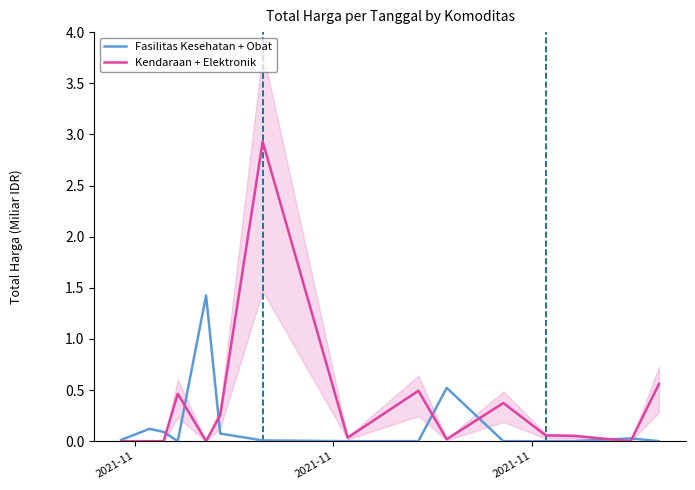

In Kendaraan + Elektronik, how many points are higher than both neighbors (excluding endpoints)?

4